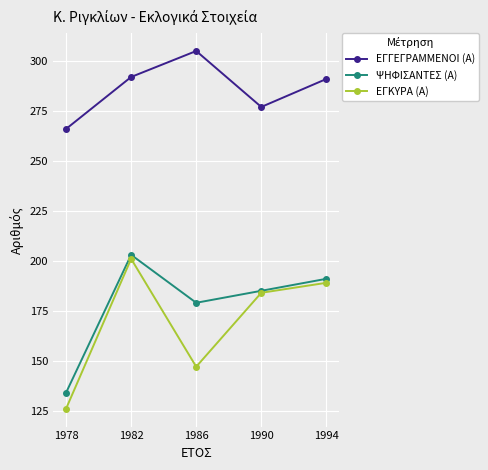

At which category is the sum across all series the highest?

1982